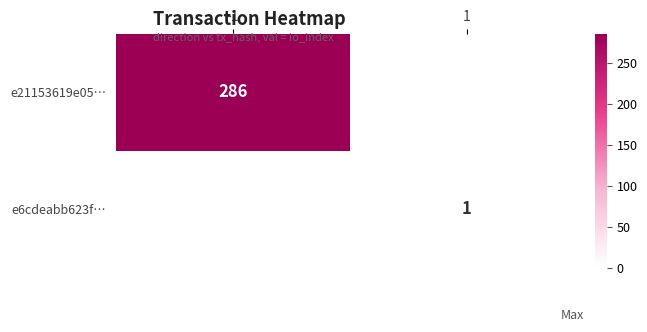

Is the value of e6cdeabb623f… at 1 greater than the value of e21153619e05… at -1?

No